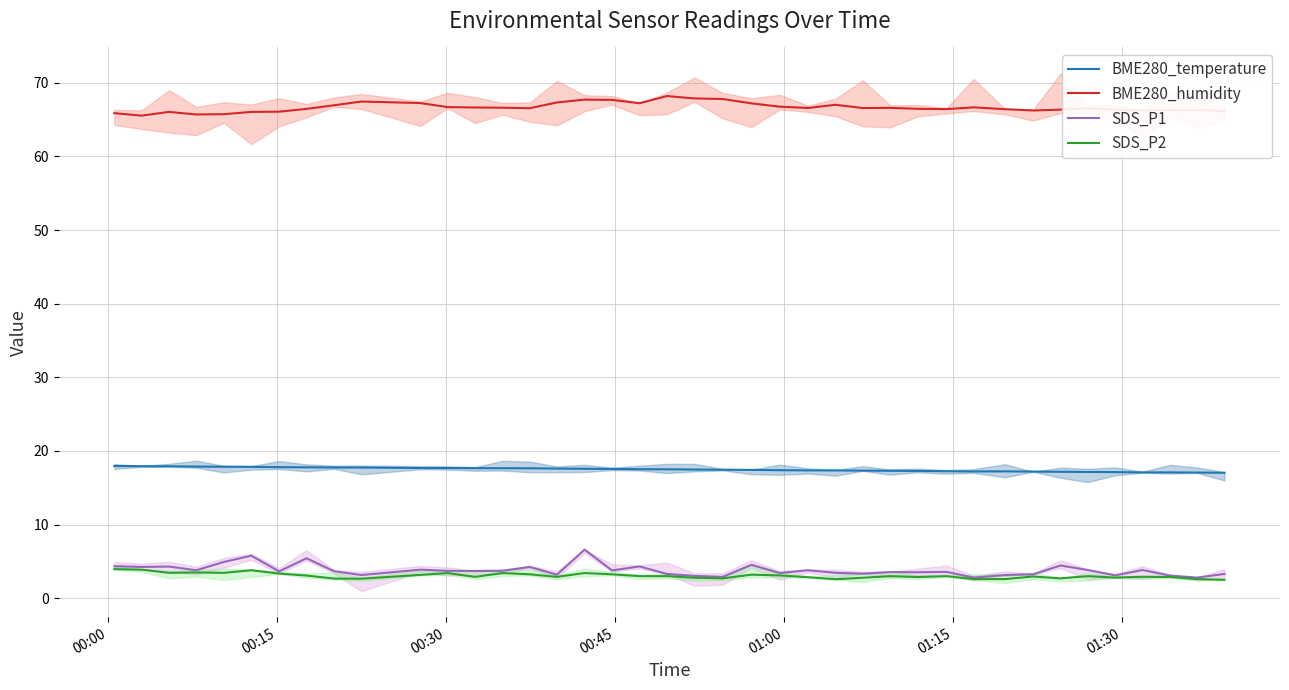

True or false: BME280_temperature has more than 1 interior local peaks.

False